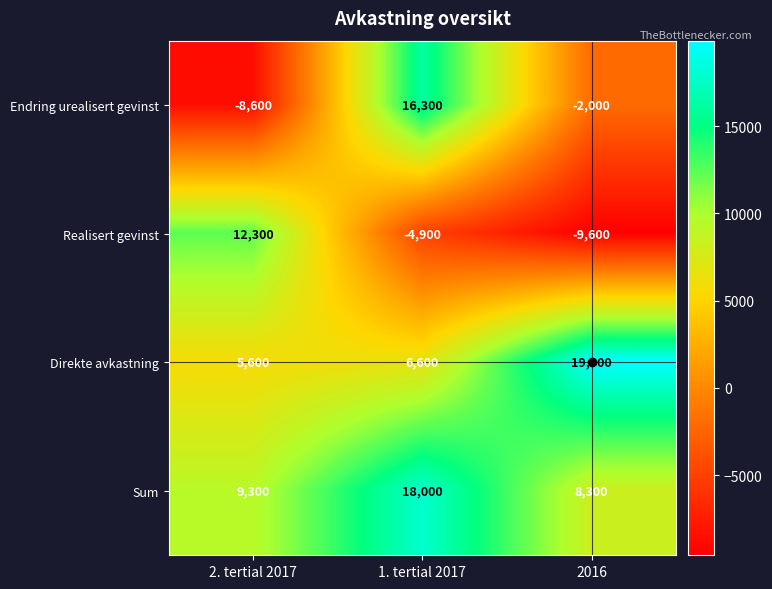

How many distinct data groups are displayed?

4